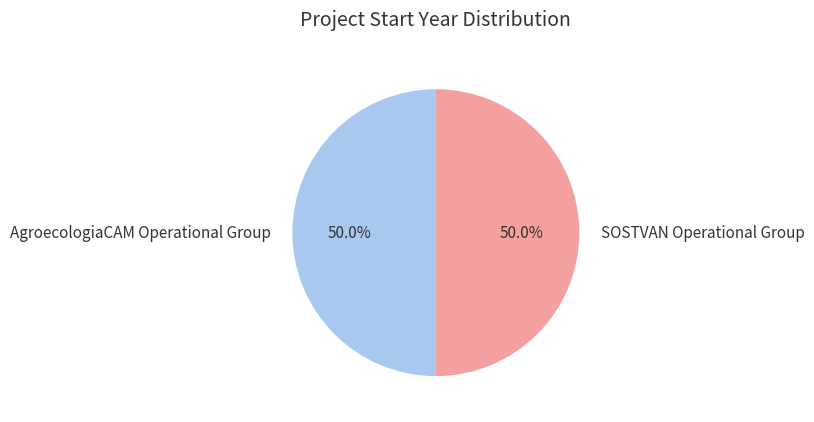

How much of the chart is everything except AgroecologiaCAM Operational Group?

50.0%